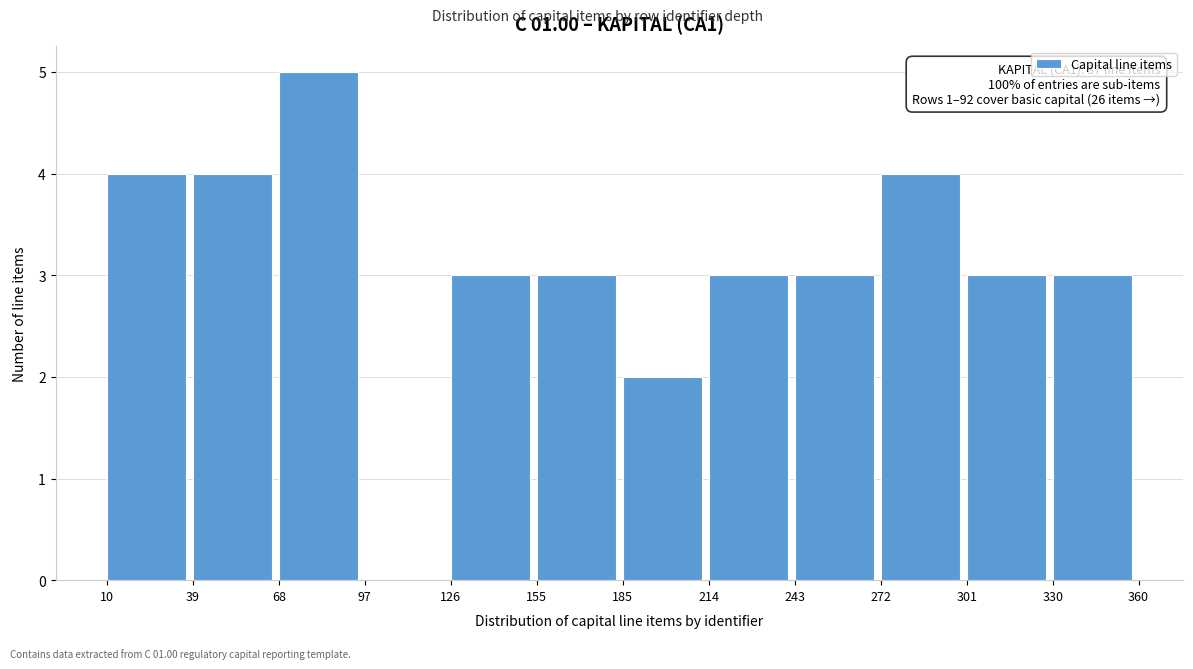

Which range on the x-axis has the tallest bar?

68 to 97